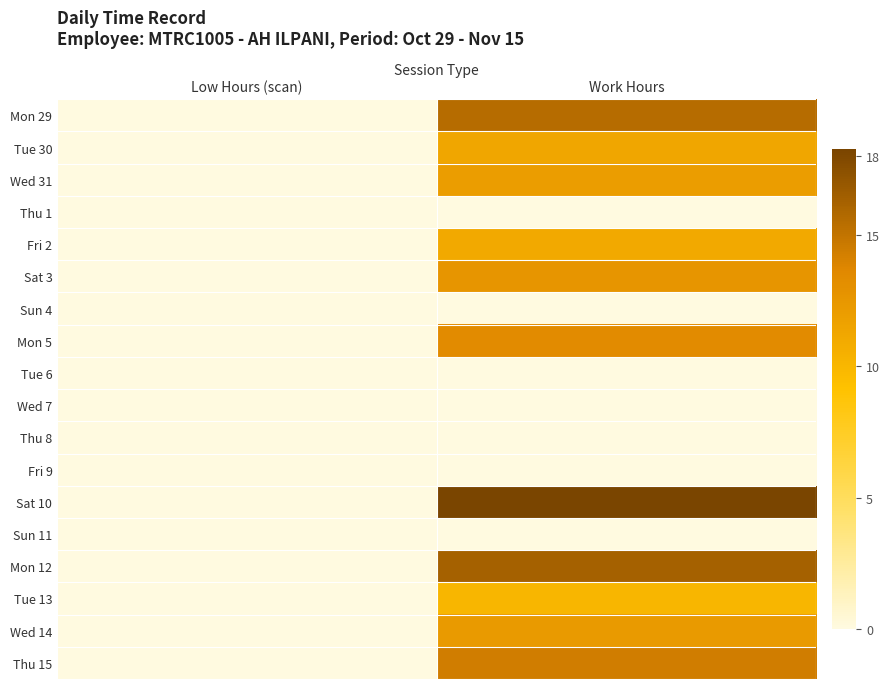

At how many categories does at least one series exceed 16?

1